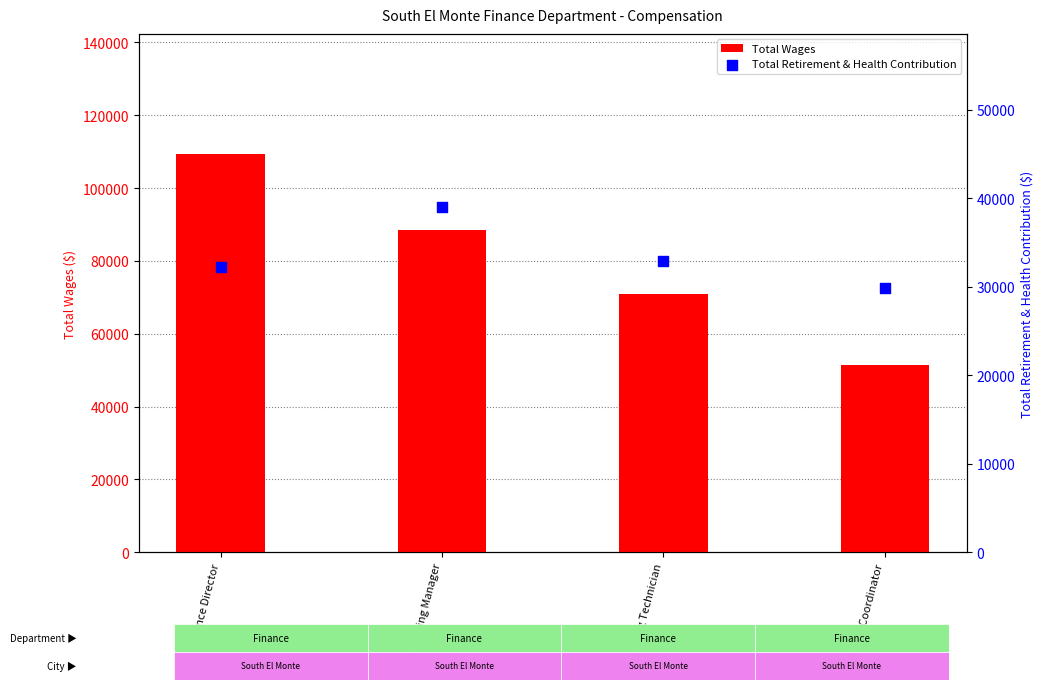

Which series has the largest total across all categories?

Total Wages